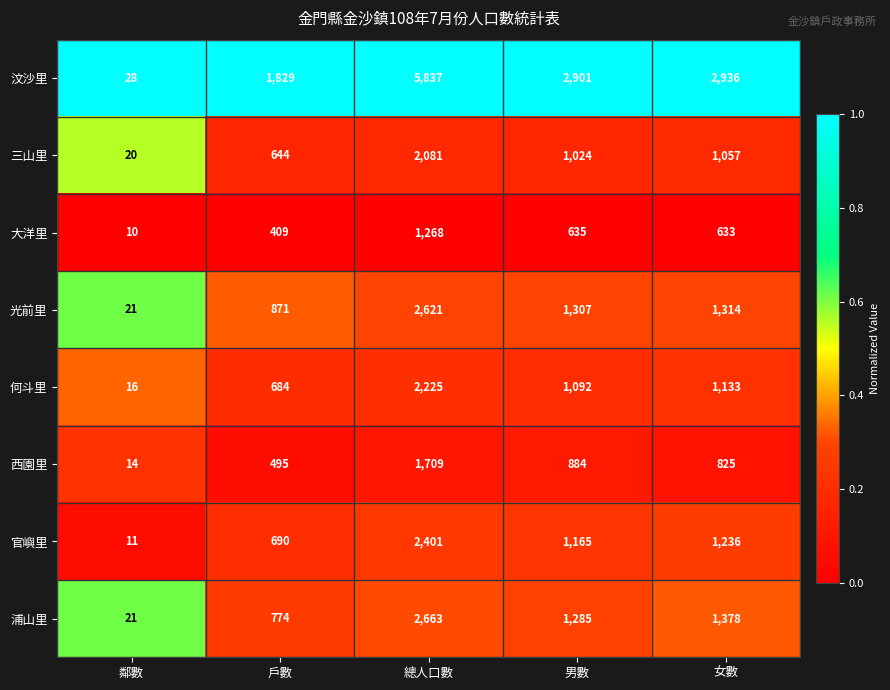

At which category is the sum across all series the highest?

總人口數